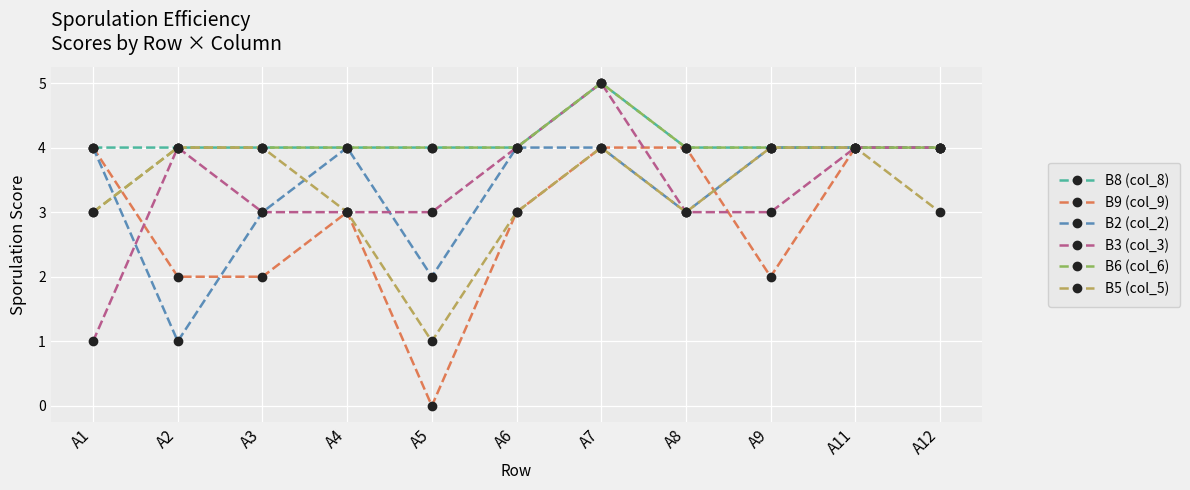

How many series are shown in this chart?

6